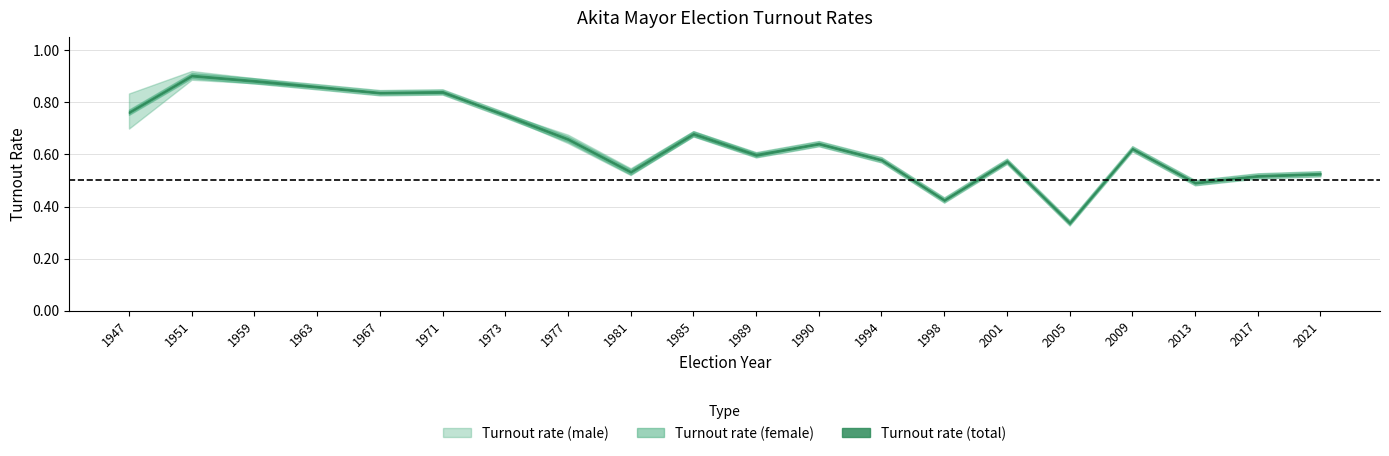

Is the value of Turnout rate (total) at 2021 greater than the value of Turnout rate (male) at 2013?

Yes